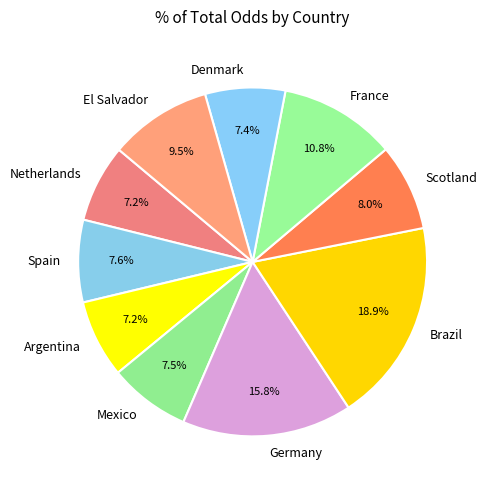

How many segments does this pie chart have?

10